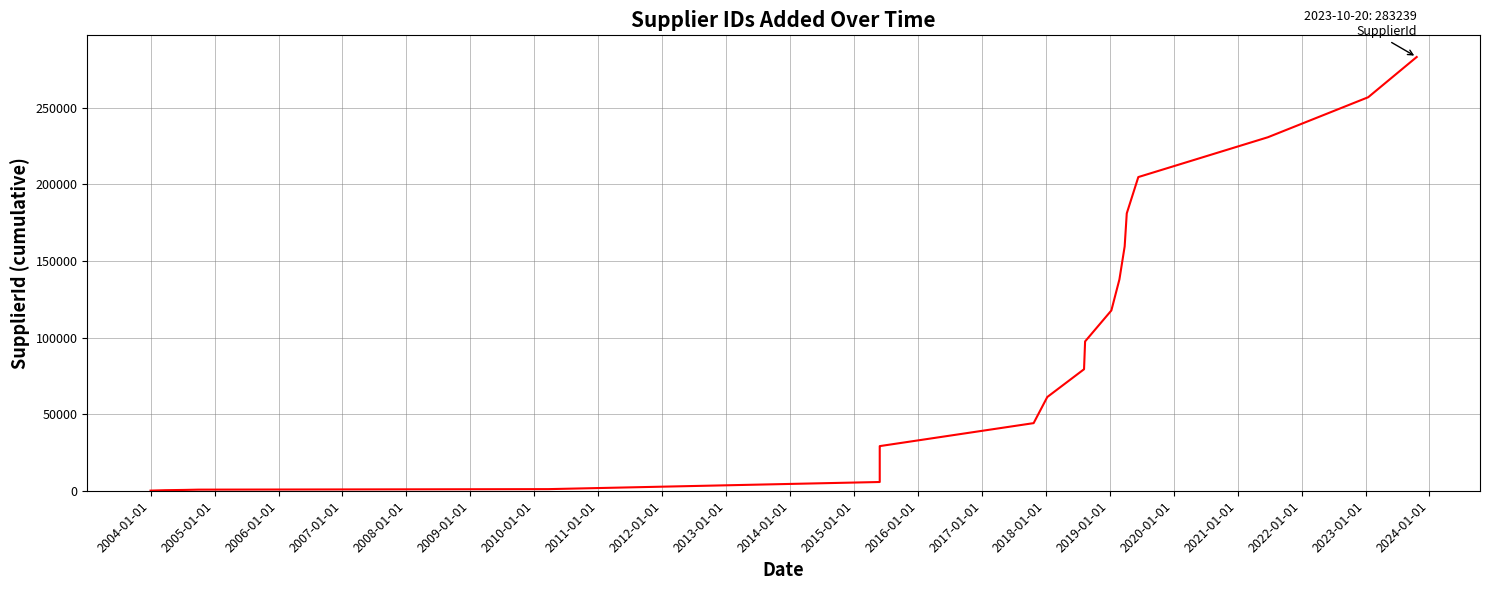

Reading left to right, extract all data points from this chart.

85	358	536	720	1057	5709	10996	16969	20098	22877	23613	28381	29147	44154	61199	79353	97509	117728	137986	159543	181131	204843	230842	256973	283239